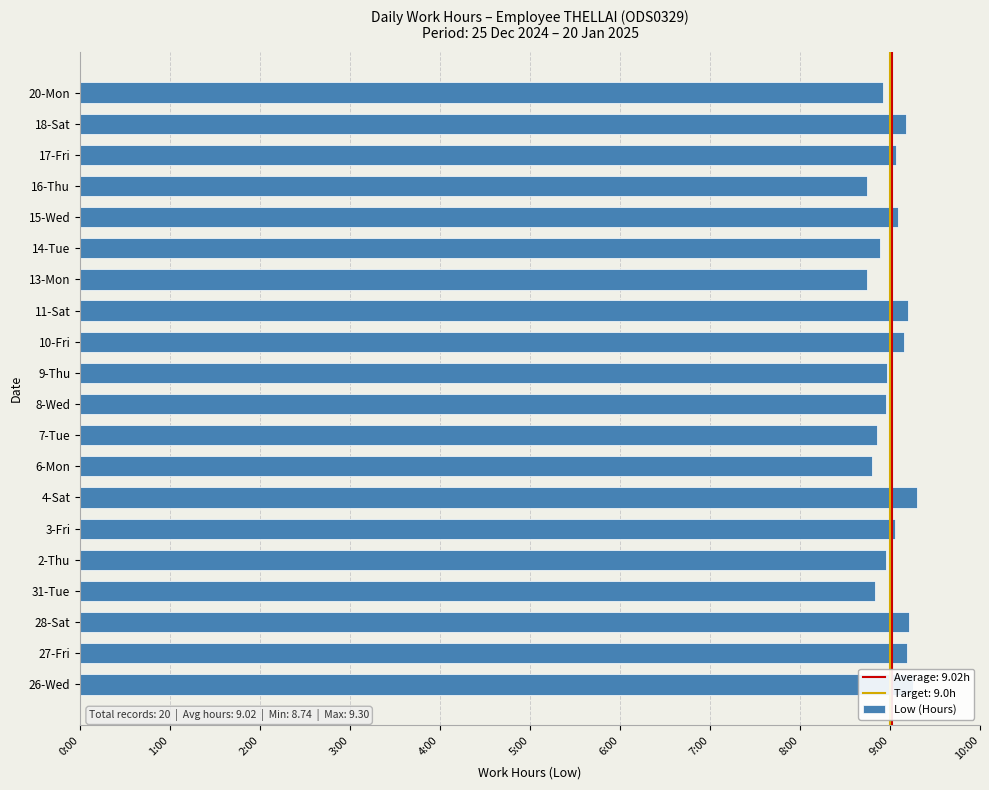

What is the minimum value shown in the chart?

8.7